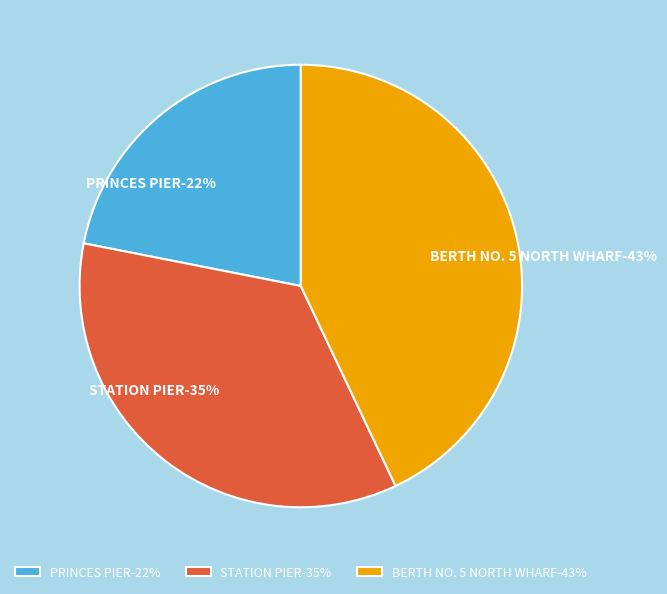

To the nearest percent, what is the difference between the largest and smallest slice percentages?

21%